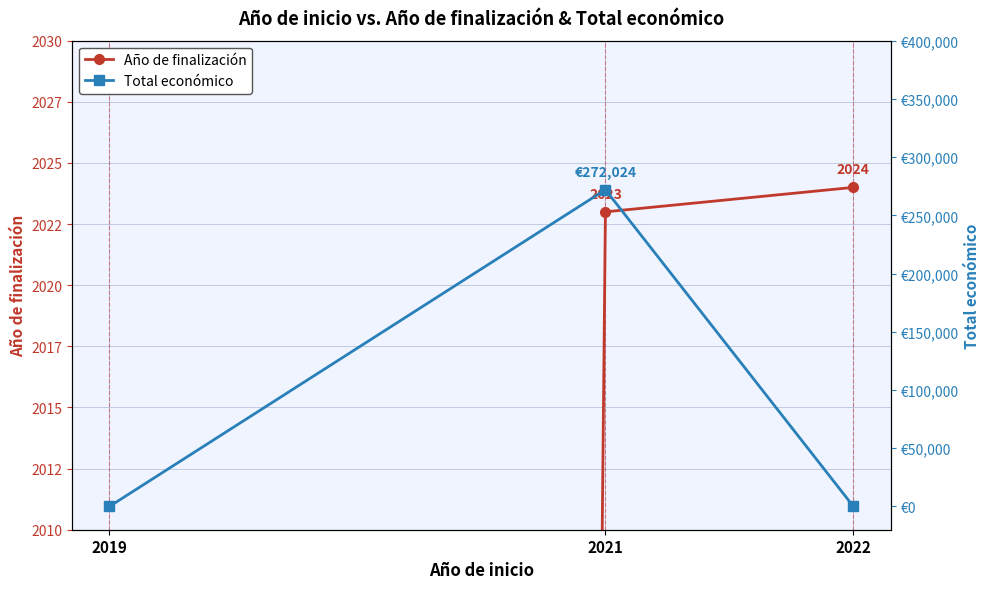

Reading right to left, transcribe all the data shown in this chart.

Año de finalización: 2024	2023	0
Total económico: 0	272024	0